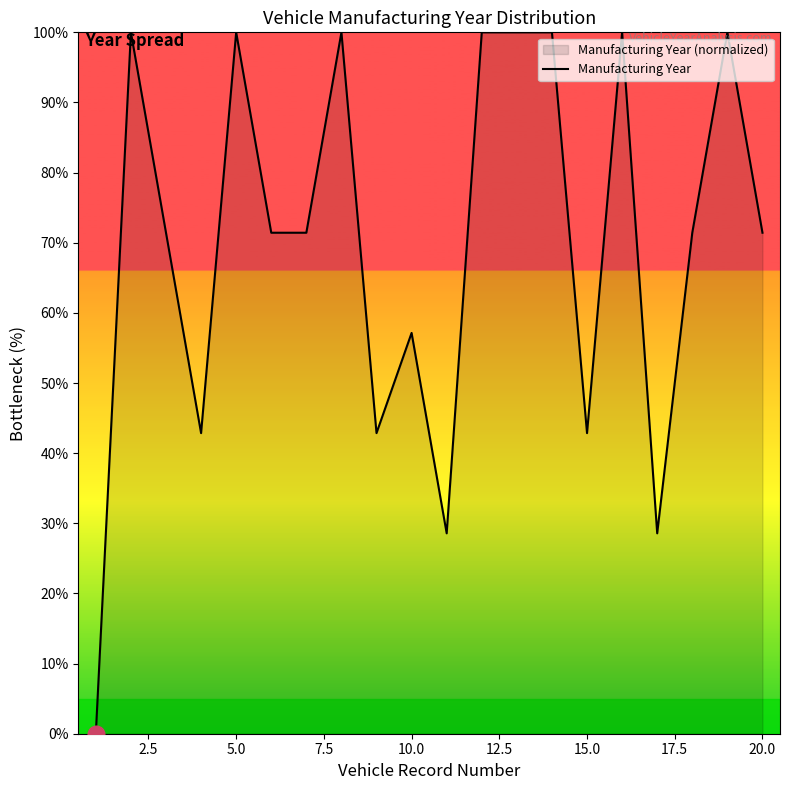

What is the change in value from 5.0 to 15.0?

-57.1